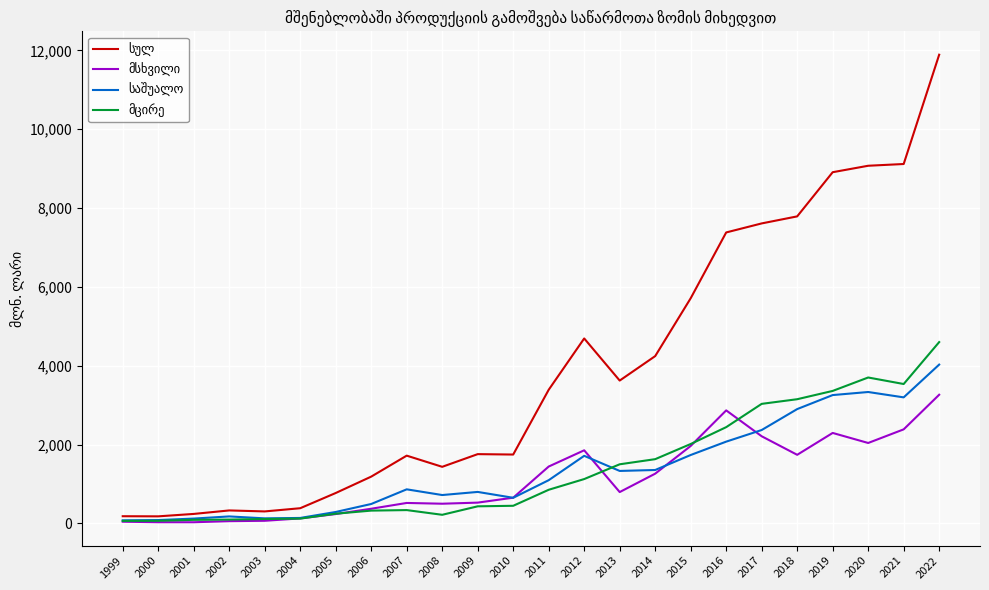

What is the difference between the highest and lowest values at 2013?

2829.4